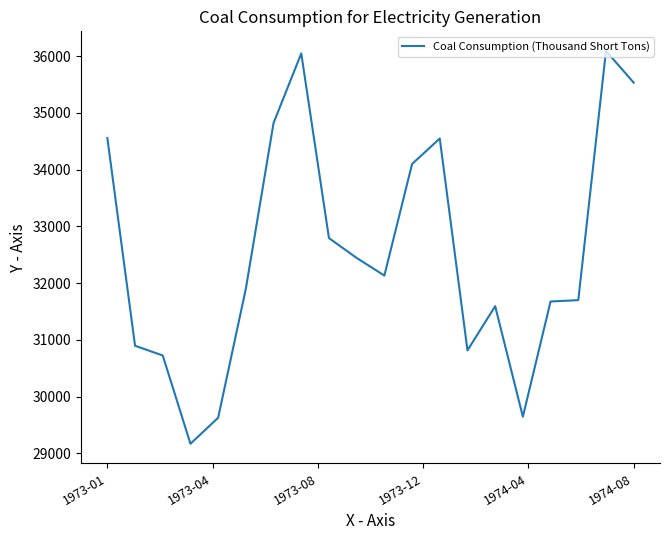

True or false: there are more than 2 points higher than both neighbors.

True